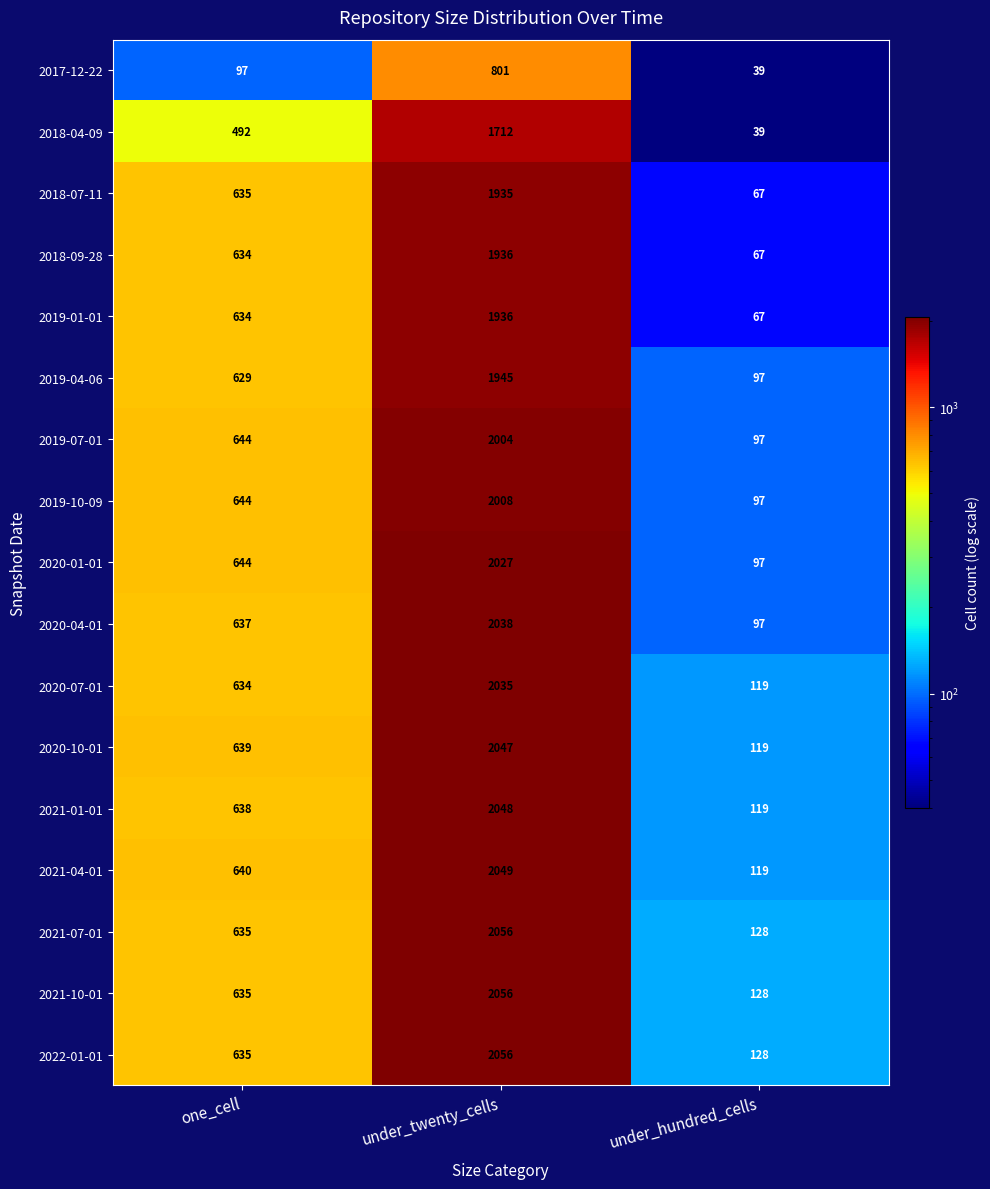

At how many categories does at least one series exceed 1460?

1